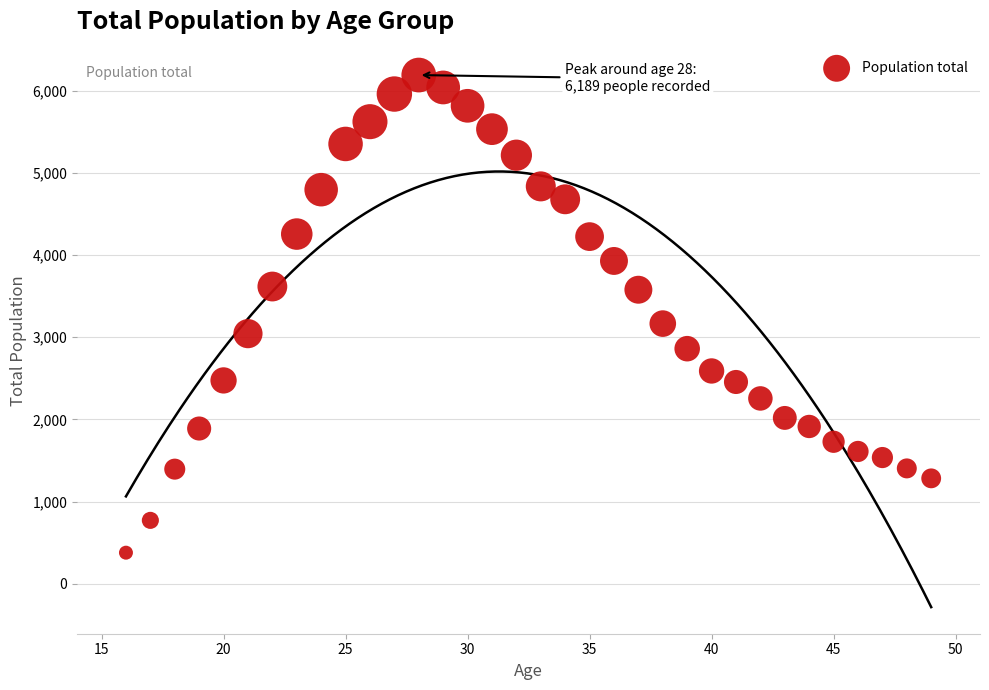

What Y value in the scatter plot is closest to 3284?

3166